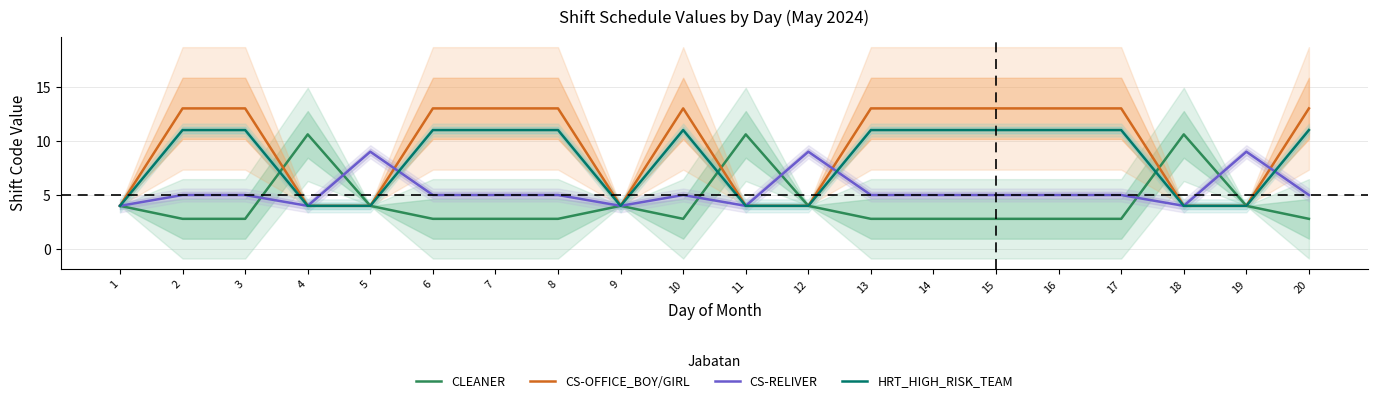

What is the difference between the second highest and second lowest values in the CS-OFFICE_BOY/GIRL series?

9.0